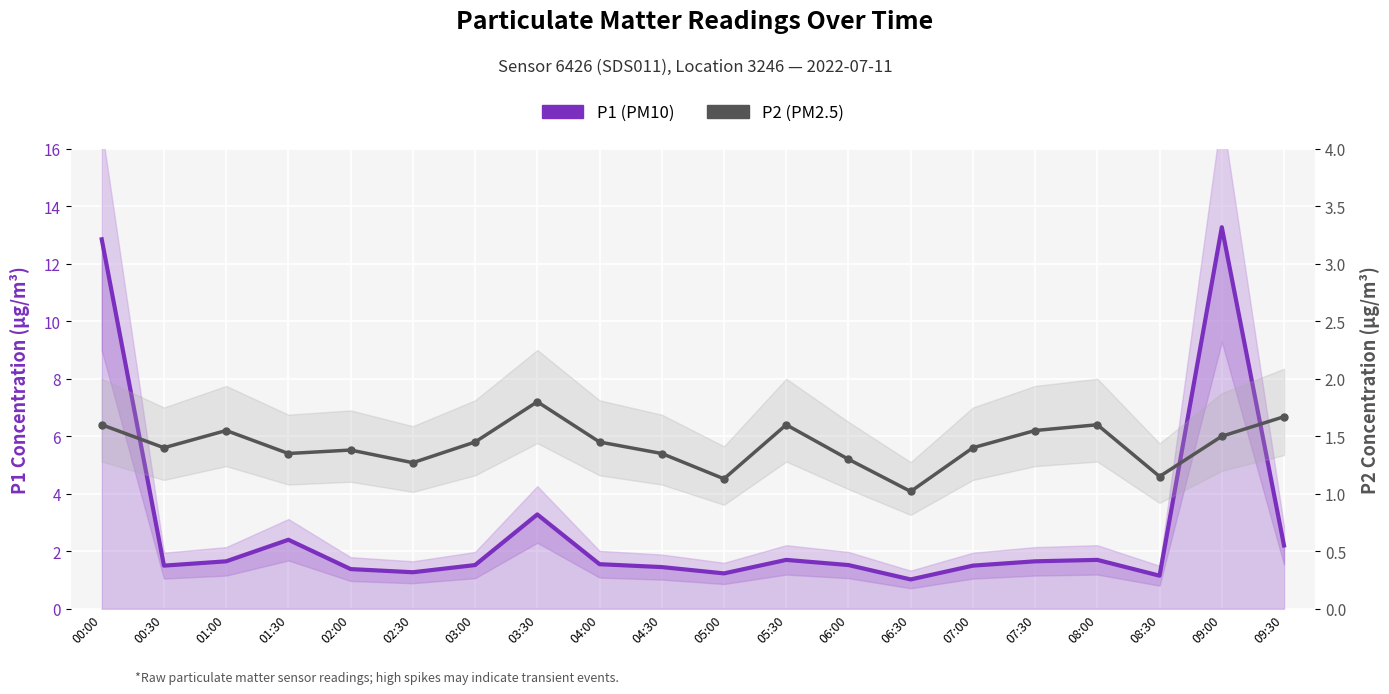

In P2 (PM2.5), how many points are lower than both neighbors (excluding endpoints)?

6